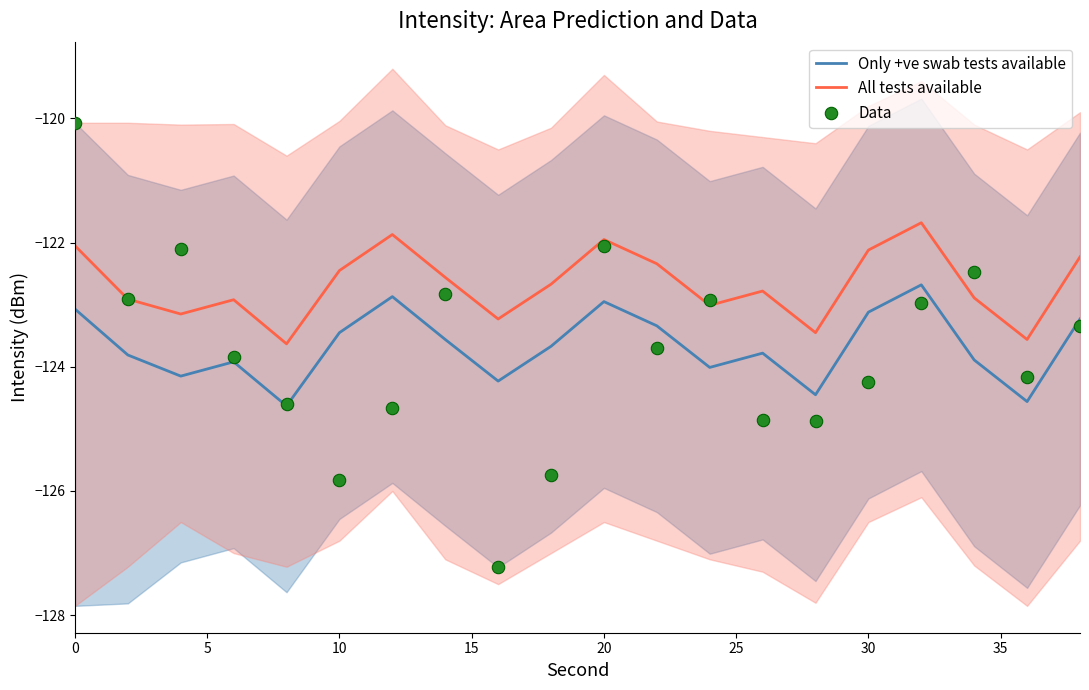

Which series reaches the maximum Y coordinate?

Data